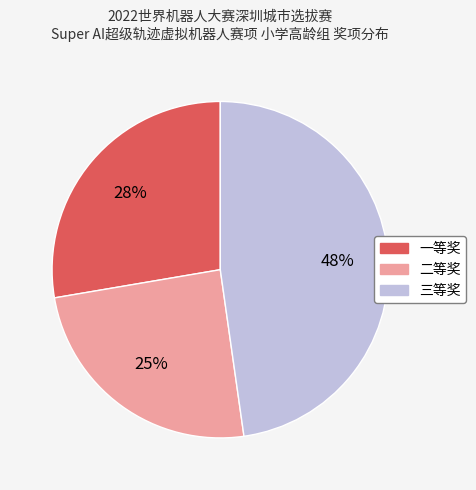

To the nearest percent, what is the difference between the largest and smallest slice percentages?

23%